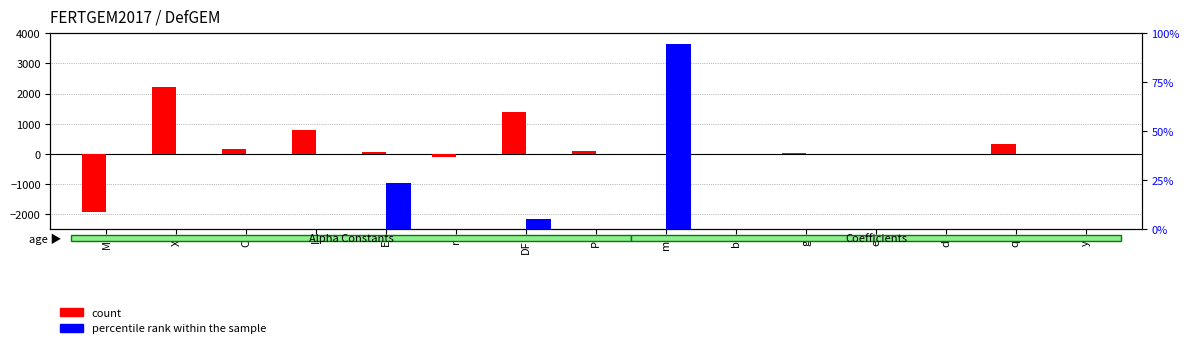

True or false: percentile rank within the sample has a value of 0.7 at M.

False